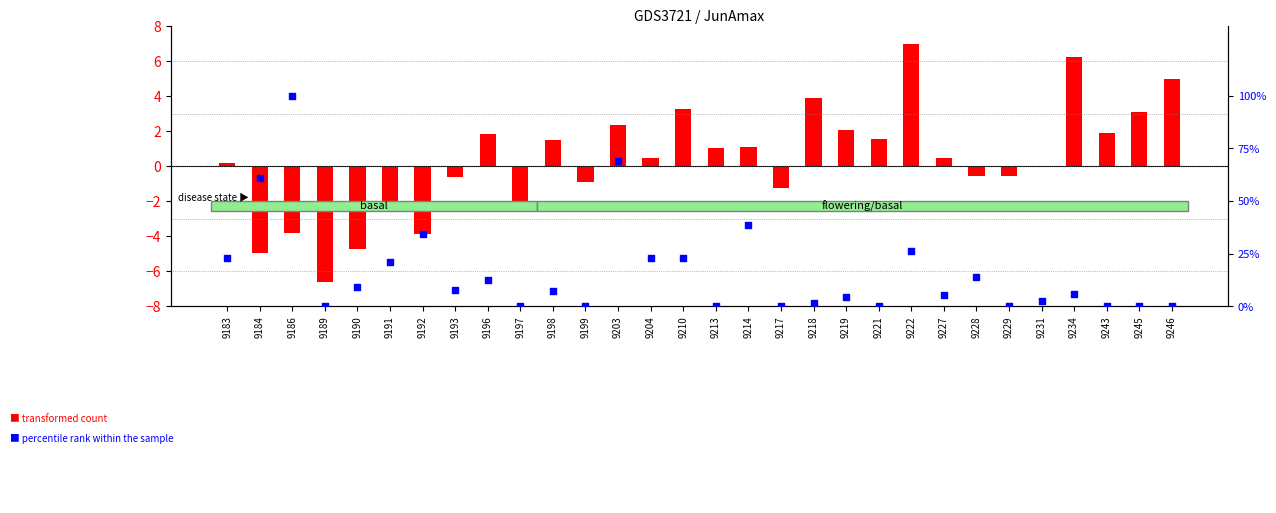

Which series has the largest total across all categories?

percentile rank within the sample